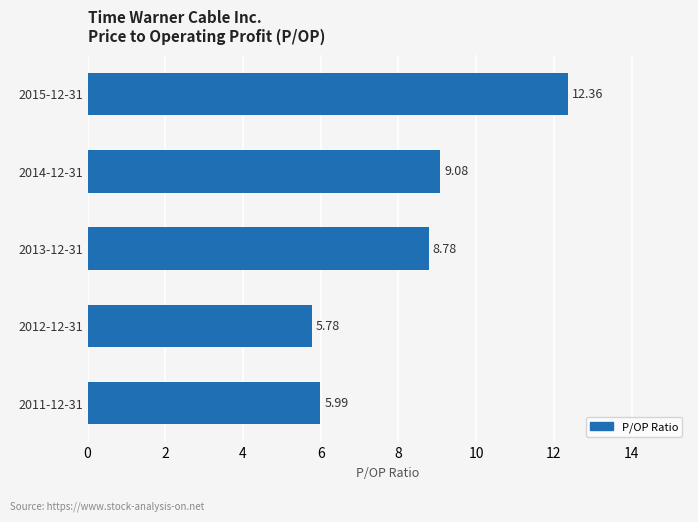

List the labels in order of value, smallest first.

2012-12-31, 2011-12-31, 2013-12-31, 2014-12-31, 2015-12-31